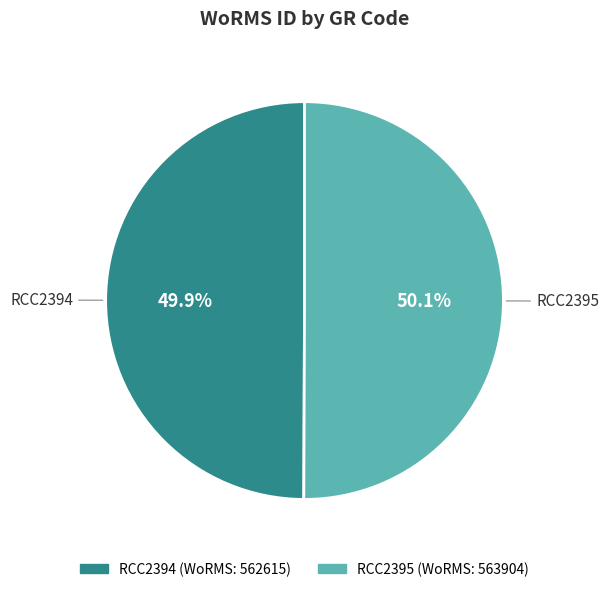

What percentage is the RCC2395 slice, to the nearest percent?

50%